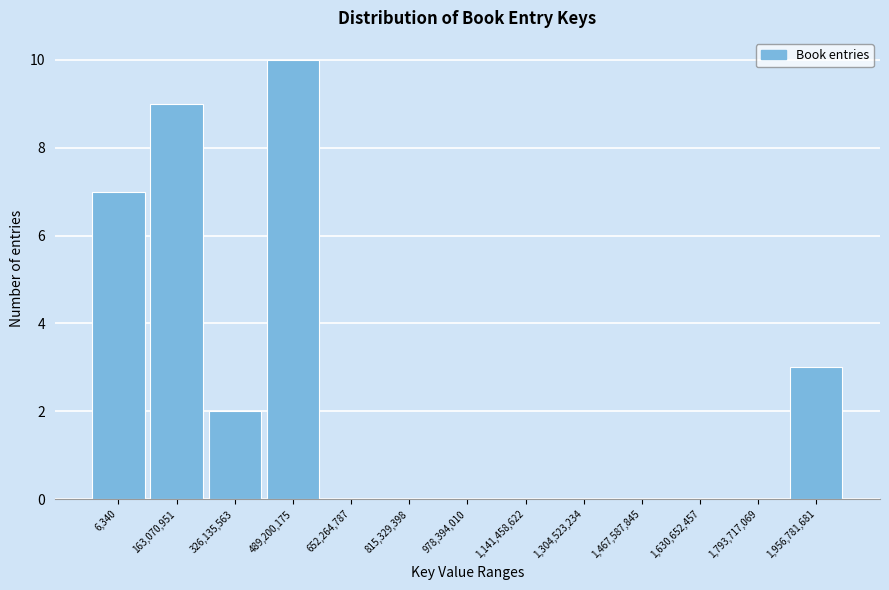

Reading right to left, extract all data points from this chart.

1,956,781,681=3	1,793,717,069=0	1,630,652,457=0	1,467,587,845=0	1,304,523,234=0	1,141,458,622=0	978,394,010=0	815,329,398=0	652,264,787=0	489,200,175=10	326,135,563=2	163,070,951=9	6,340=7